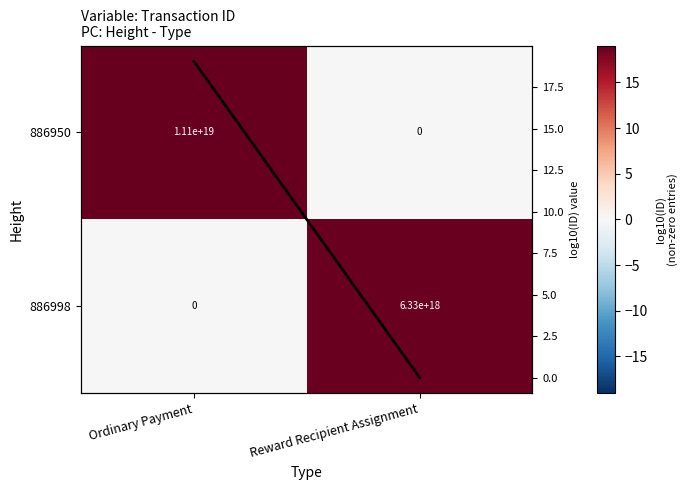

Which series changed the most between Ordinary Payment and Reward Recipient Assignment?

886950